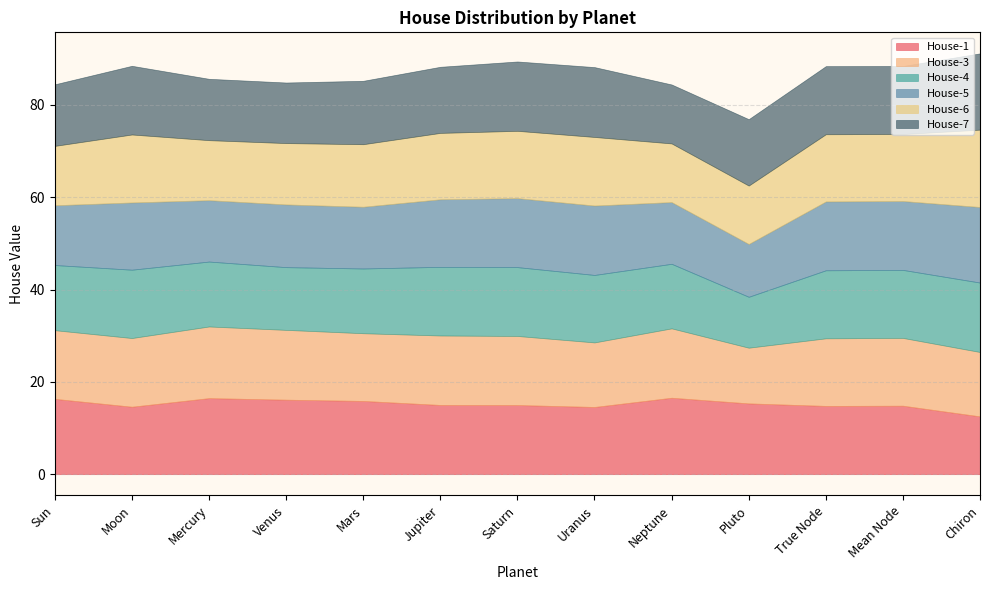

Is the value of House-7 at Mercury greater than the value of House-1 at Saturn?

No